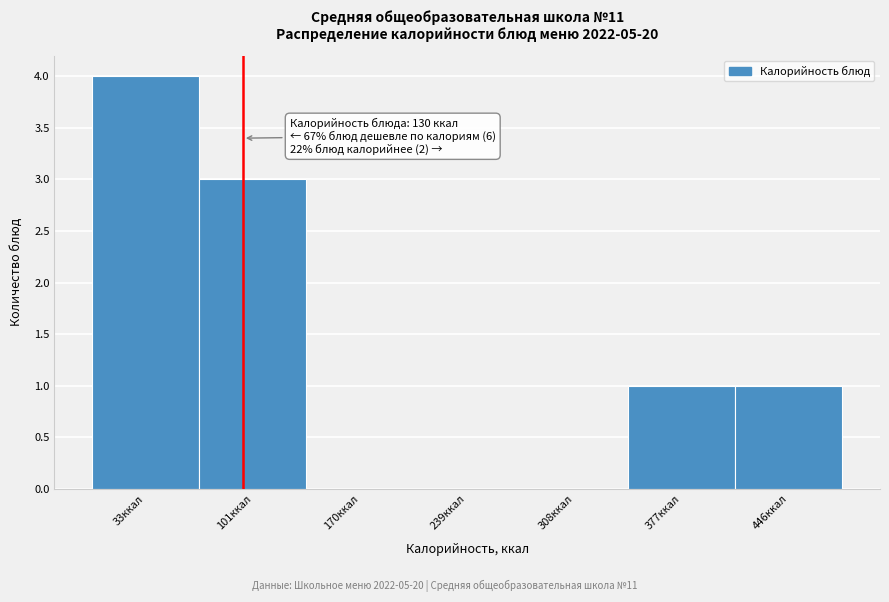

Reading right to left, what are all the values shown in this chart?

446ккал=1	377ккал=1	308ккал=0	239ккал=0	170ккал=0	101ккал=3	33ккал=4